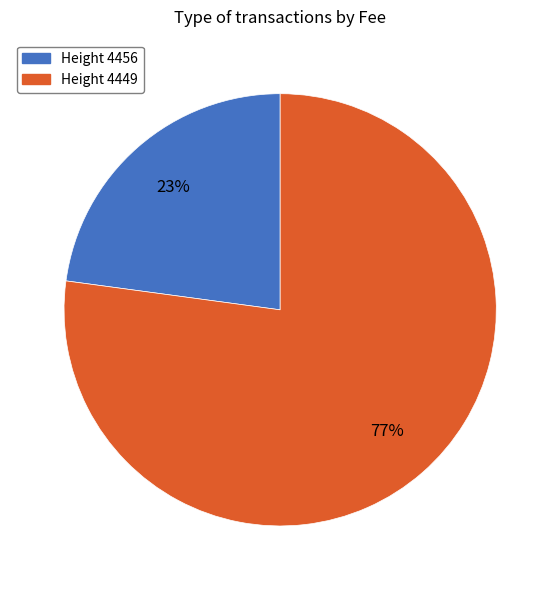

Between Height 4456 and Height 4449, which is larger?

Height 4449